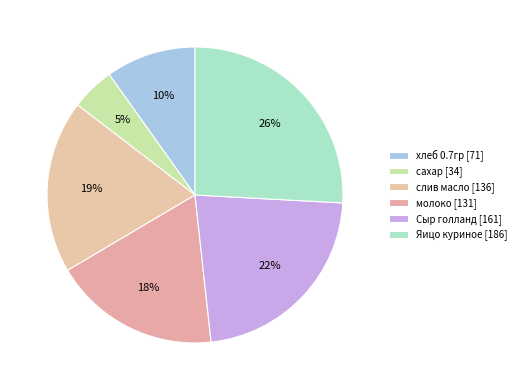

How many slices are in this pie chart?

6